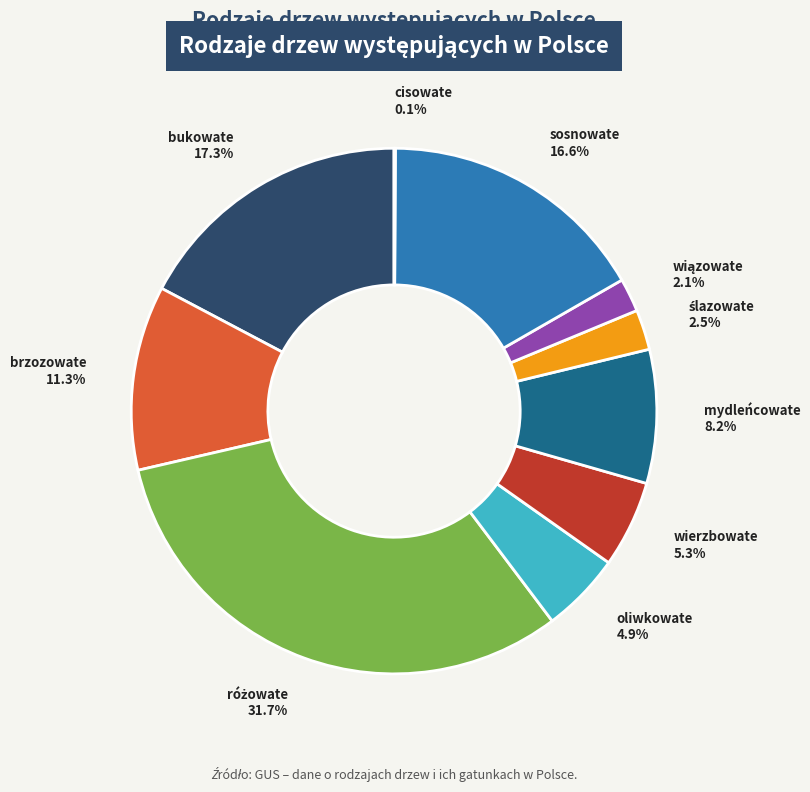

Is there a majority slice in this chart?

No